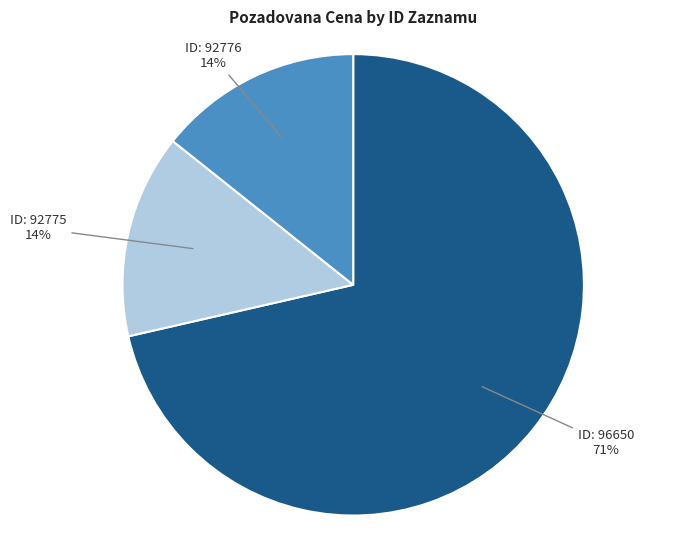

To the nearest percent, what is the average slice percentage?

33%